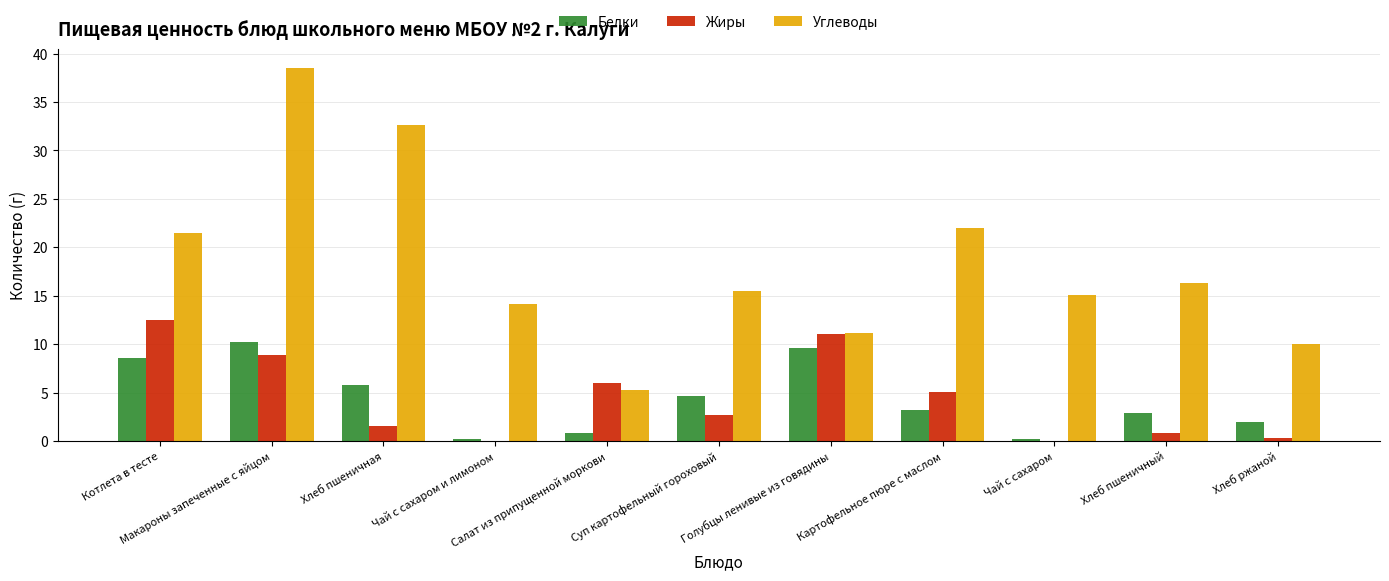

True or false: Углеводы has a value of 3.0 at Хлеб ржаной.

False